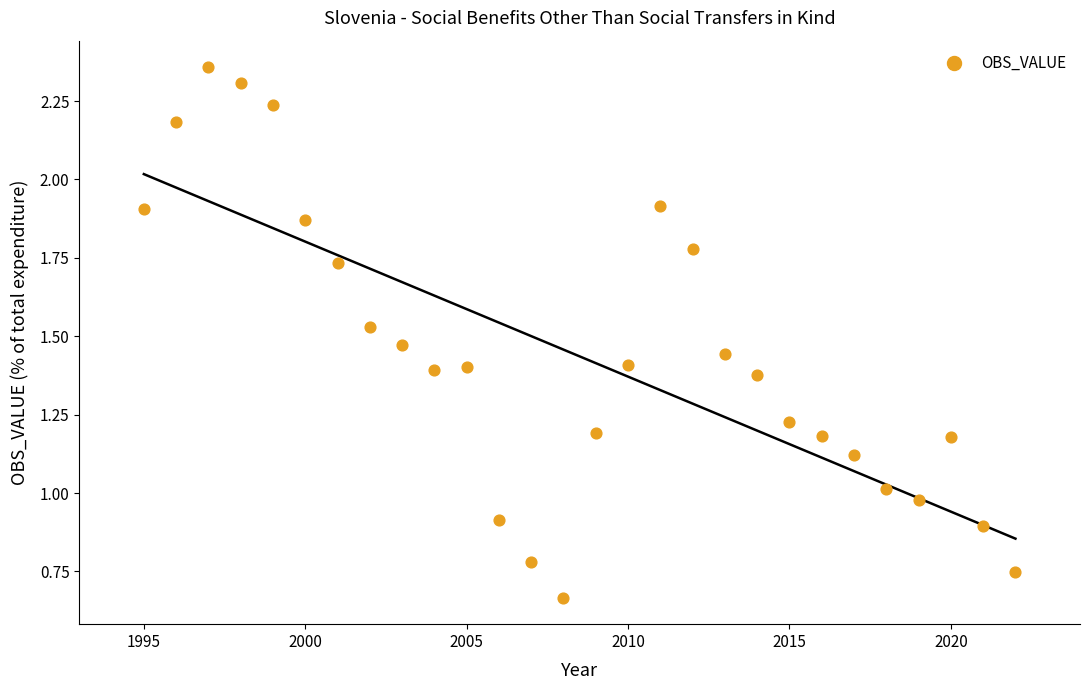

What is the range of X values (max minus min)?

27.0